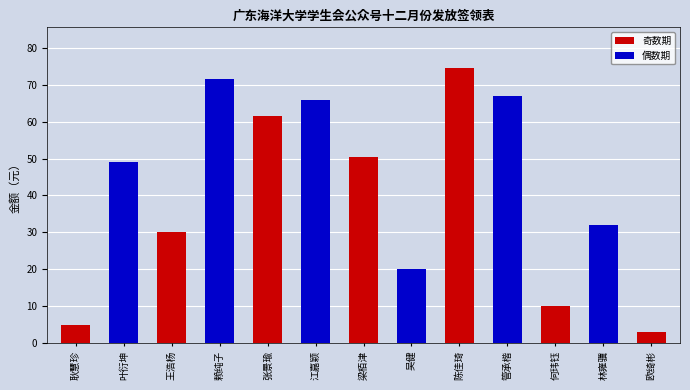

What is the value of the 7th bar from the left?

50.5